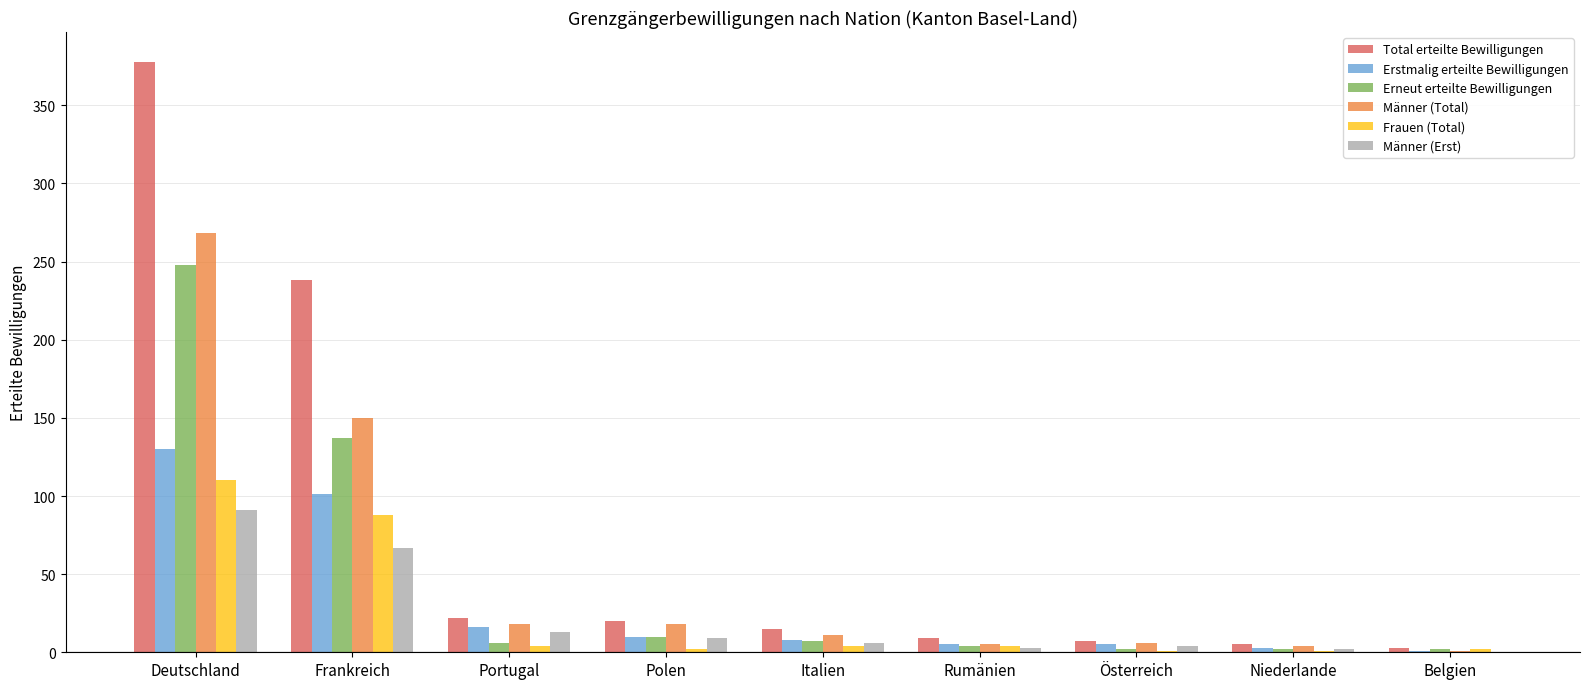

What are all the series names shown in the legend?

Total erteilte Bewilligungen, Erstmalig erteilte Bewilligungen, Erneut erteilte Bewilligungen, Männer (Total), Frauen (Total), Männer (Erst)